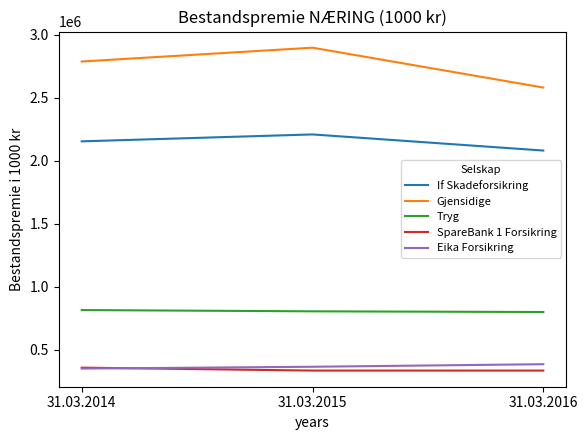

What is the total value across all series at 31.03.2014?

6462788